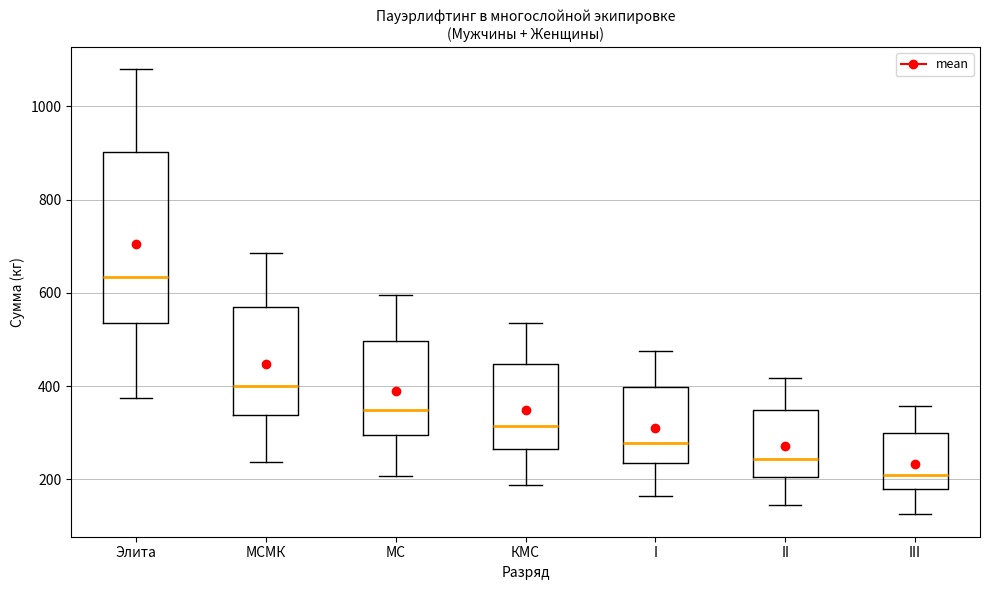

Reading left to right, read every box against the y-axis: the position of its median line, the range the box covers, and the ends of its whiskers. The values are not printed on the chart, so give them approximately, as read against the axis.

Элита: median 640, box 540 to 900, whiskers 380 to 1080
МСМК: median 400, box 340 to 580, whiskers 240 to 680
МС: median 360, box 300 to 500, whiskers 200 to 600
КМС: median 320, box 260 to 440, whiskers 180 to 540
I: median 280, box 240 to 400, whiskers 160 to 480
II: median 240, box 200 to 340, whiskers 140 to 420
III: median 220, box 180 to 300, whiskers 120 to 360